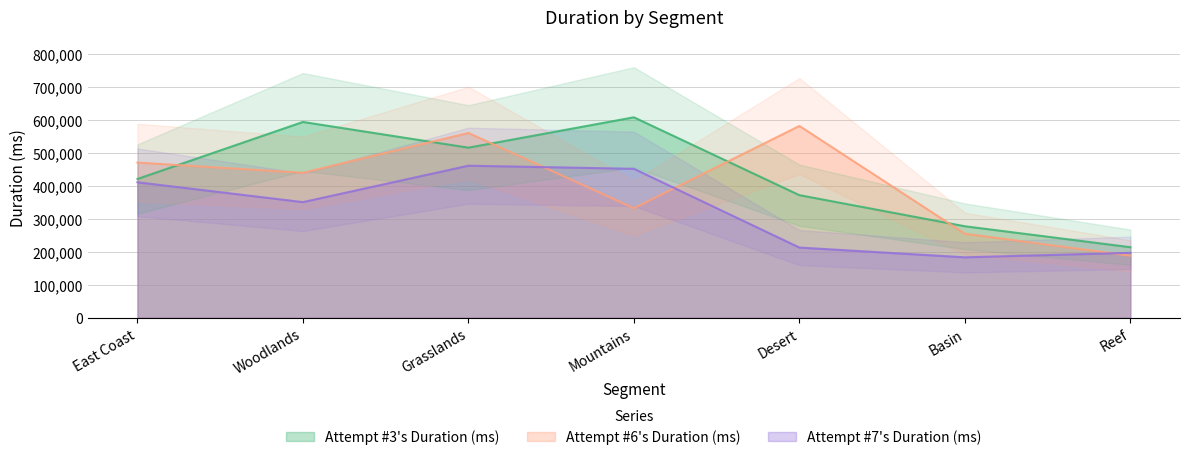

Reading left to right, what are all the values shown in this chart?

Attempt #3's Duration (ms): 421038	594179	516111	608326	371939	277534	213996
Attempt #6's Duration (ms): 470956	439944	560803	332469	581996	255026	188247
Attempt #7's Duration (ms): 411029	350810	461356	451946	212927	183256	196916